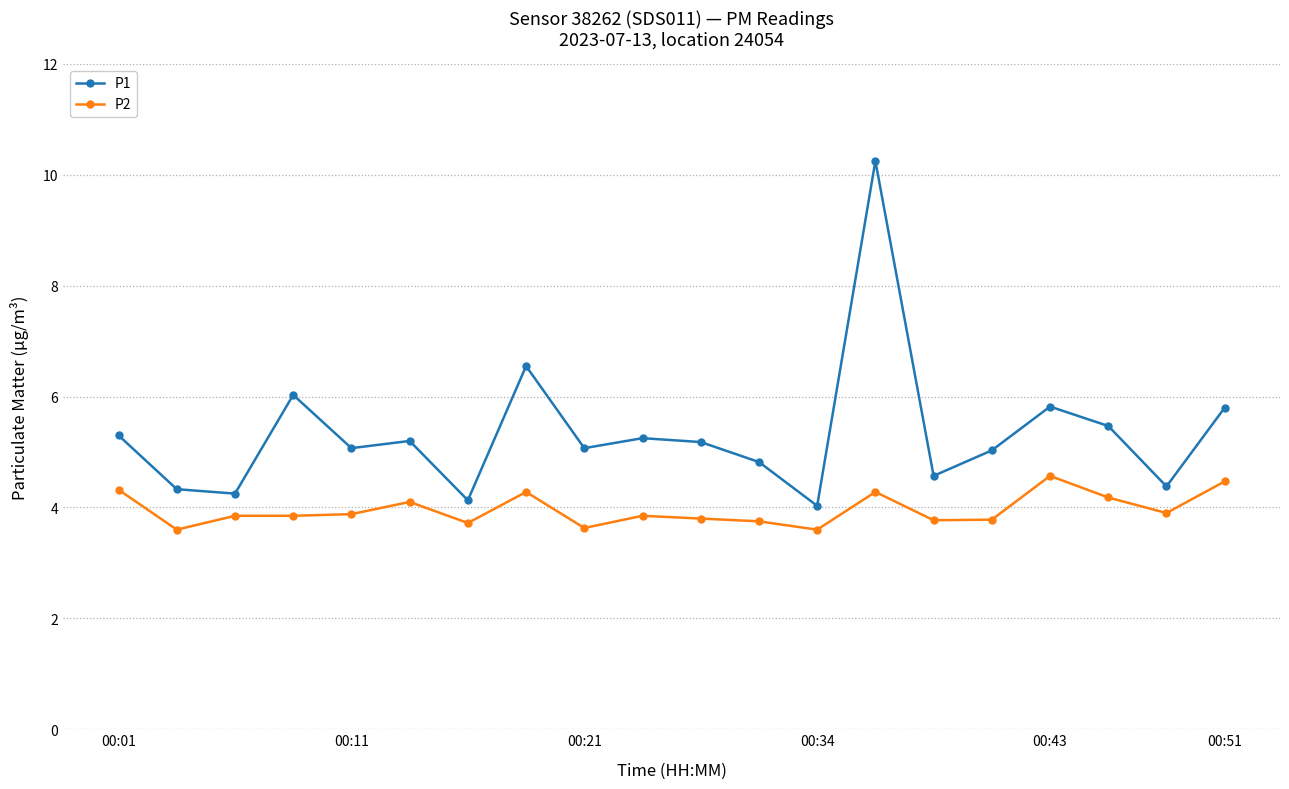

What is the value of the P2 point at the 13th from the left?

3.6